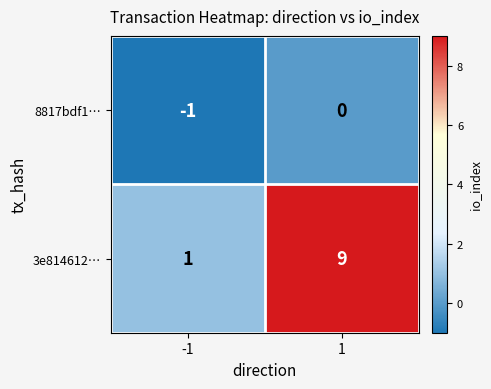

What is the difference between the highest and lowest values at 1?

9